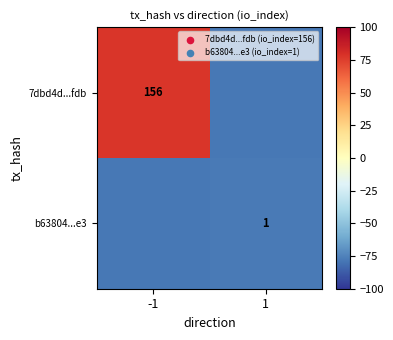

At which category does the chart reach its peak across all series?

-1